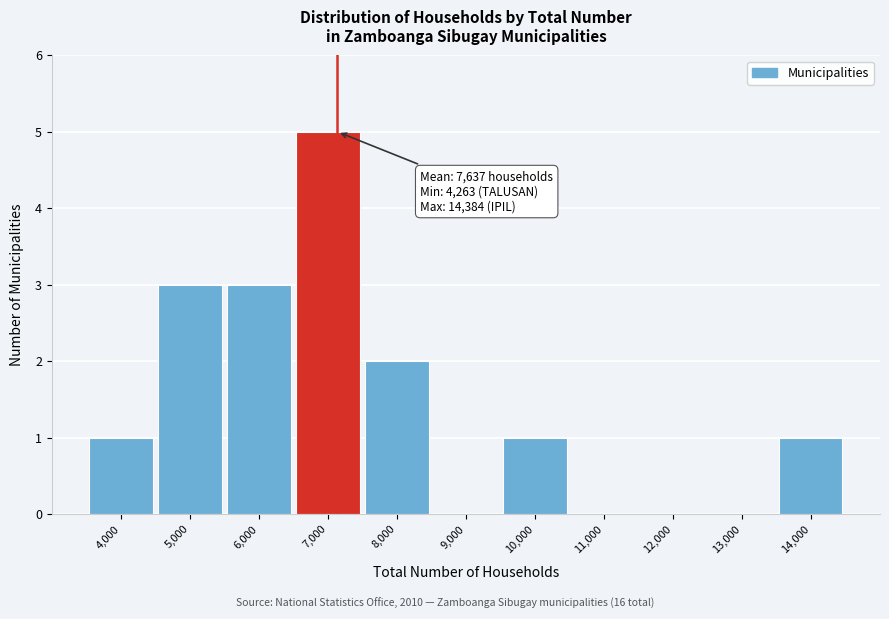

Reading left to right, extract all data points from this chart.

4,000=1	5,000=3	6,000=3	7,000=5	8,000=2	9,000=0	10,000=1	11,000=0	12,000=0	13,000=0	14,000=1